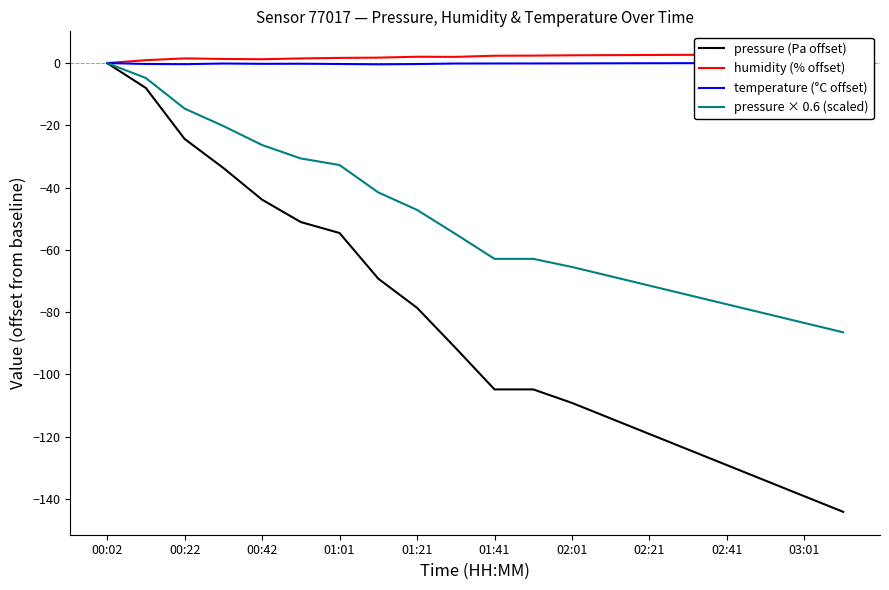

At 01:01, list the series in order from smallest to largest.

pressure (Pa offset), pressure × 0.6 (scaled), temperature (°C offset), humidity (% offset)